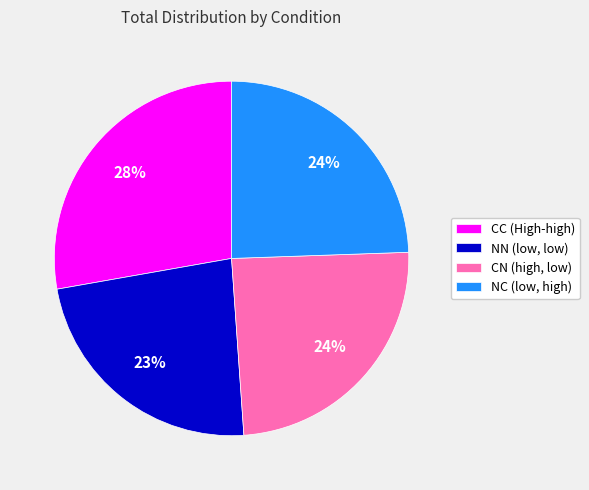

Is CN (high, low) the majority of the pie?

No